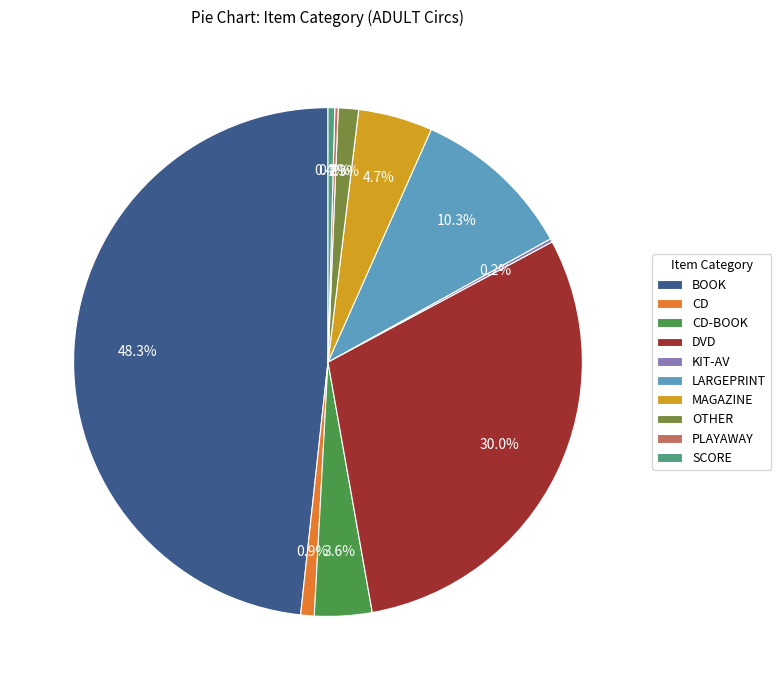

What portion of the pie excludes OTHER?

98.7%